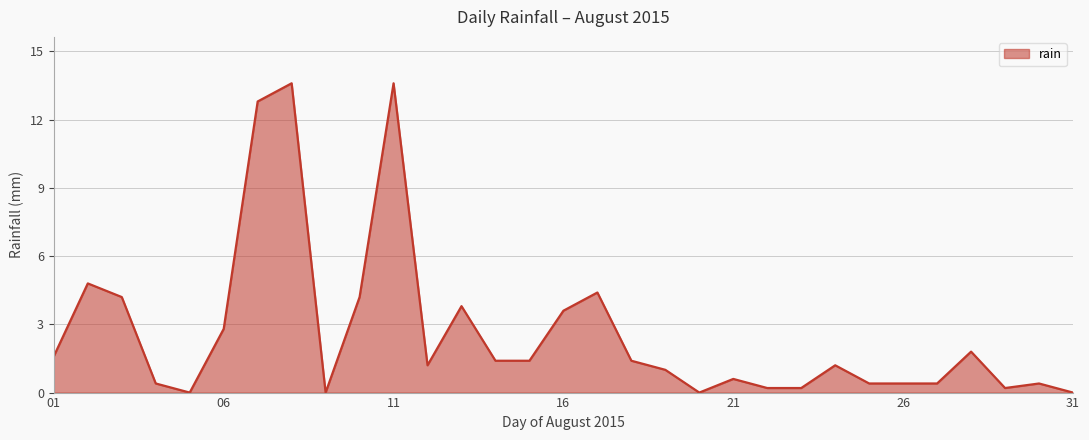

What is the greatest value displayed?

13.6